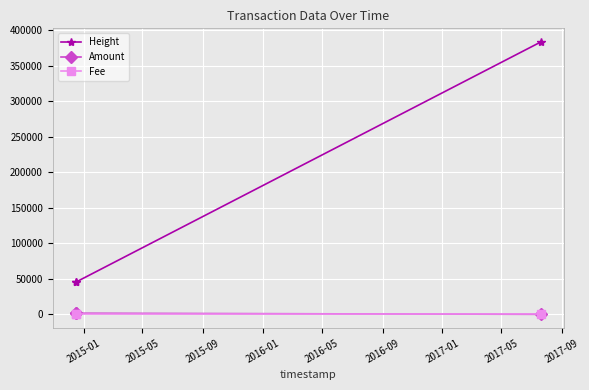

What is the maximum value for Height?

383784.0